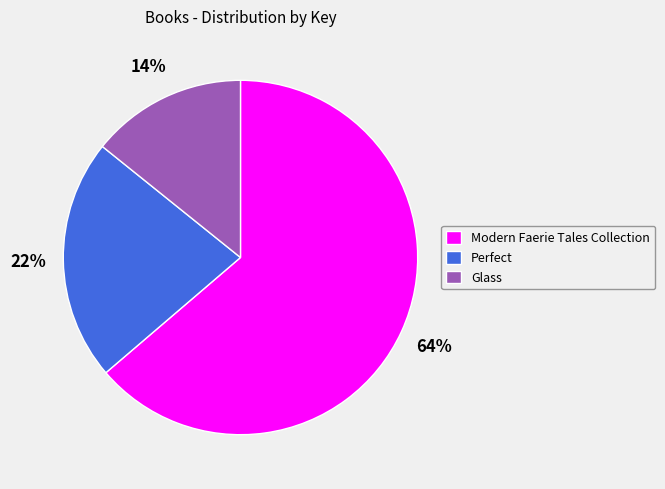

What is the majority slice?

Modern Faerie Tales Collection